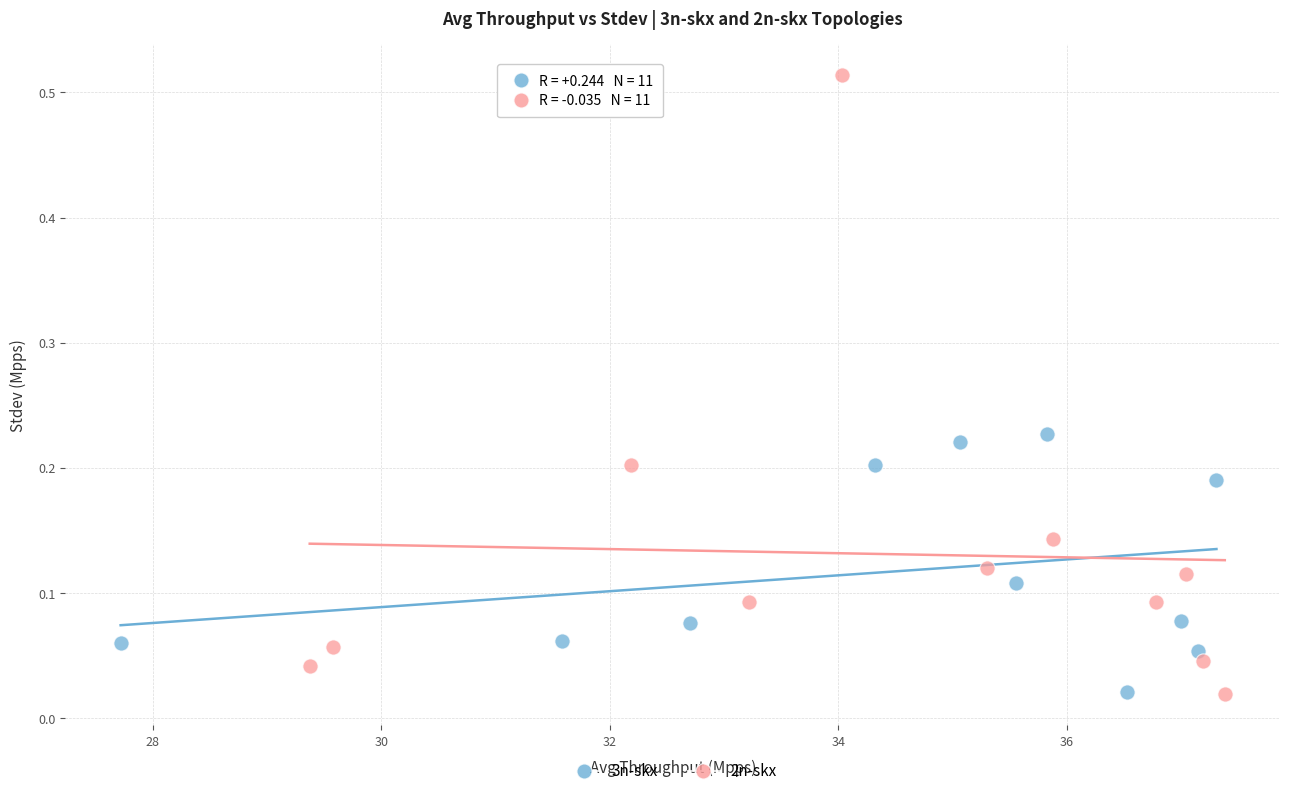

Which series reaches the maximum Y coordinate?

2n-skx